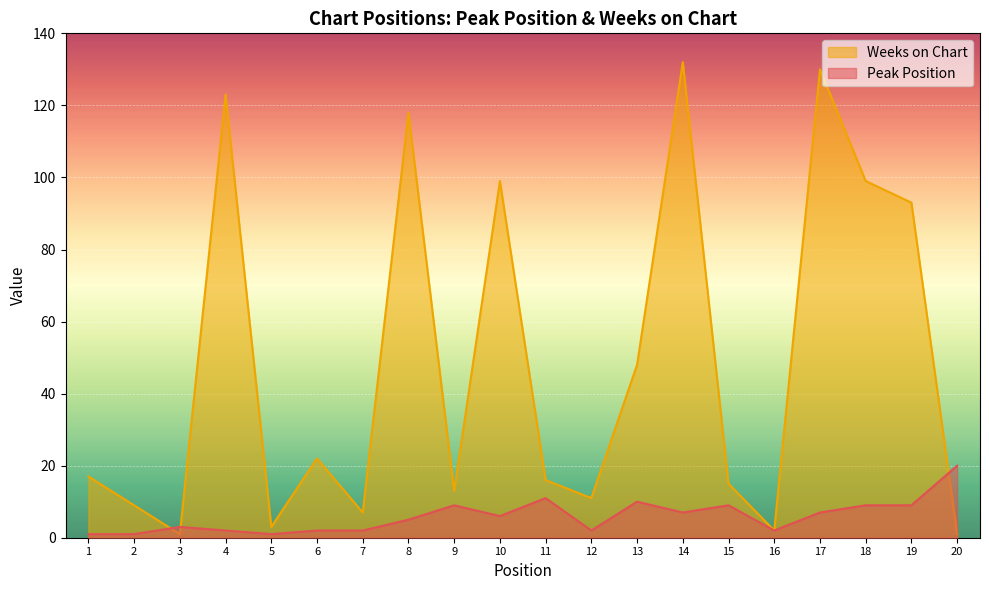

Reading right to left, list all the values displayed in this chart.

Peak Position: 20=20	19=9	18=9	17=7	16=2	15=9	14=7	13=10	12=2	11=11	10=6	9=9	8=5	7=2	6=2	5=1	4=2	3=3	2=1	1=1
Weeks on Chart: 20=1	19=93	18=99	17=130	16=2	15=15	14=132	13=48	12=11	11=16	10=99	9=13	8=118	7=7	6=22	5=3	4=123	3=1	2=9	1=17